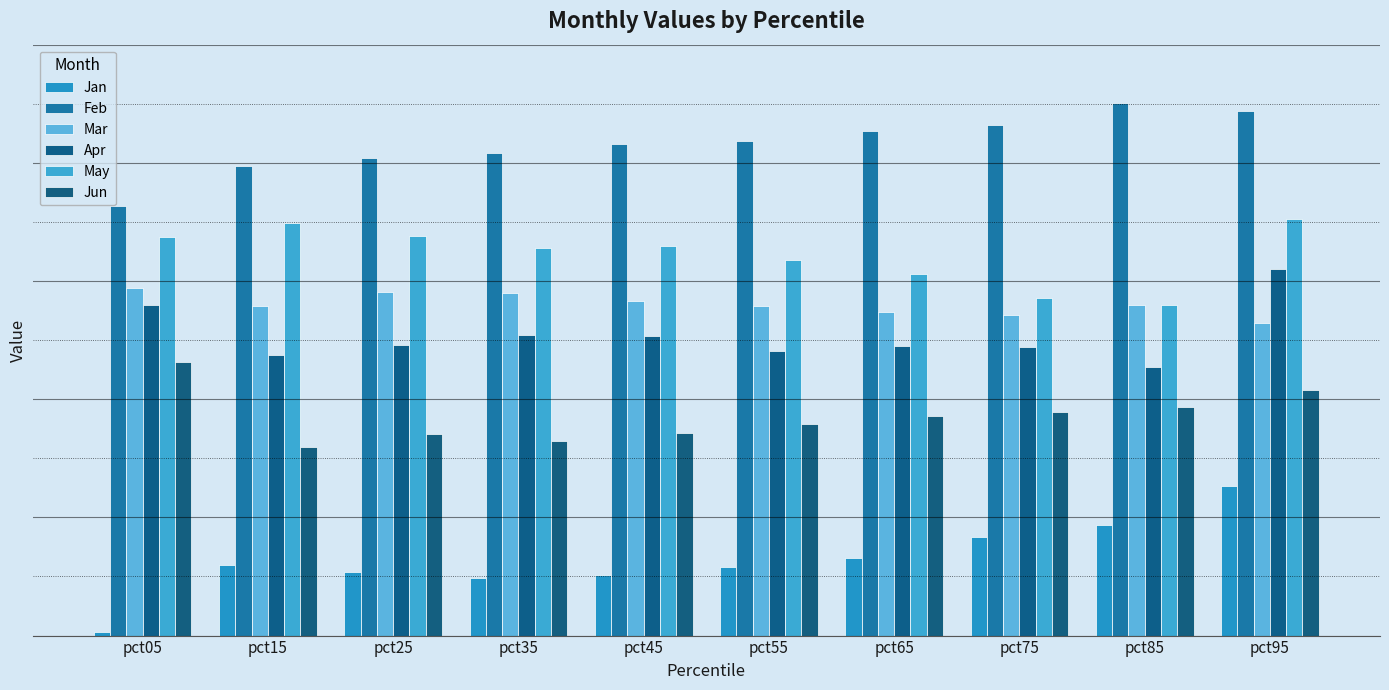

Reading left to right, extract all data points from this chart.

Jan: pct05=0.0	pct15=0.2	pct25=0.2	pct35=0.2	pct45=0.2	pct55=0.2	pct65=0.3	pct75=0.3	pct85=0.4	pct95=0.5
Feb: pct05=1.5	pct15=1.6	pct25=1.6	pct35=1.6	pct45=1.7	pct55=1.7	pct65=1.7	pct75=1.7	pct85=1.8	pct95=1.8
Mar: pct05=1.2	pct15=1.1	pct25=1.2	pct35=1.2	pct45=1.1	pct55=1.1	pct65=1.1	pct75=1.1	pct85=1.1	pct95=1.1
Apr: pct05=1.1	pct15=0.9	pct25=1.0	pct35=1.0	pct45=1.0	pct55=1.0	pct65=1.0	pct75=1.0	pct85=0.9	pct95=1.2
May: pct05=1.3	pct15=1.4	pct25=1.4	pct35=1.3	pct45=1.3	pct55=1.3	pct65=1.2	pct75=1.1	pct85=1.1	pct95=1.4
Jun: pct05=0.9	pct15=0.6	pct25=0.7	pct35=0.7	pct45=0.7	pct55=0.7	pct65=0.7	pct75=0.8	pct85=0.8	pct95=0.8